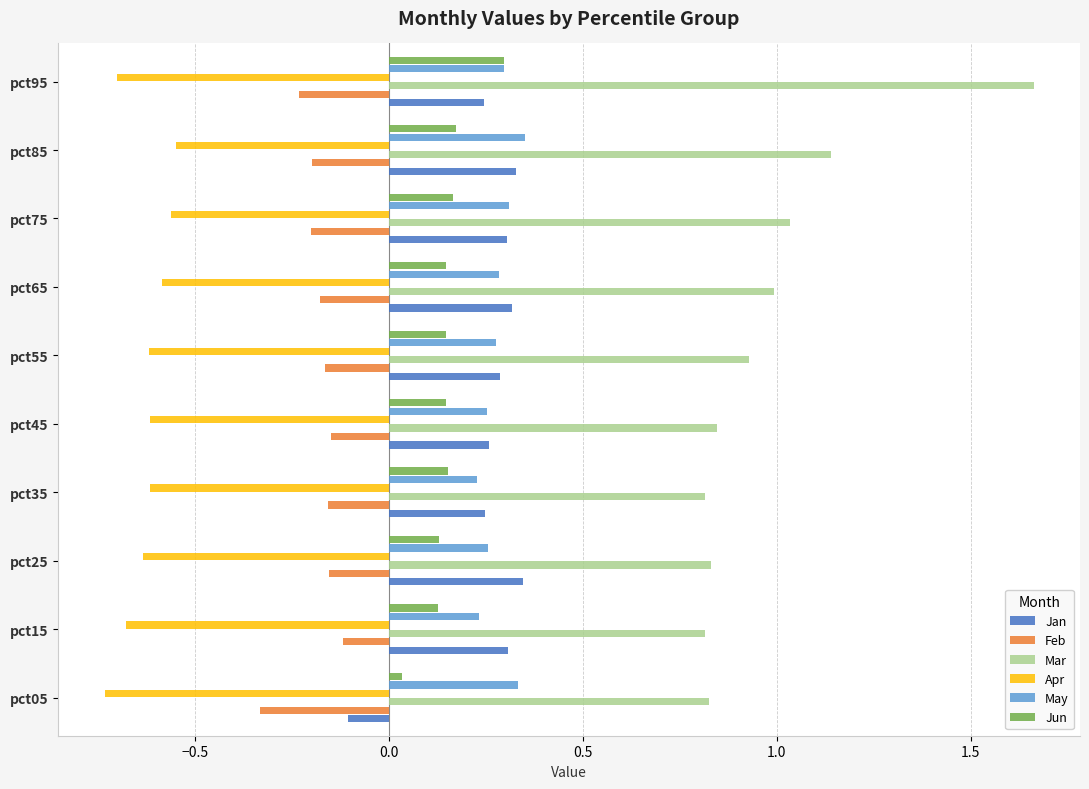

Is it true that May equals 0.3 at pct45?

True